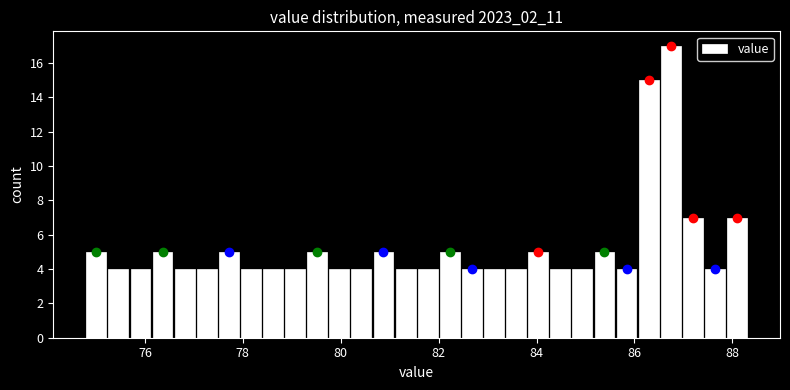

Read against the x-axis, roughly where is the centre of the tallest bar?

86.8